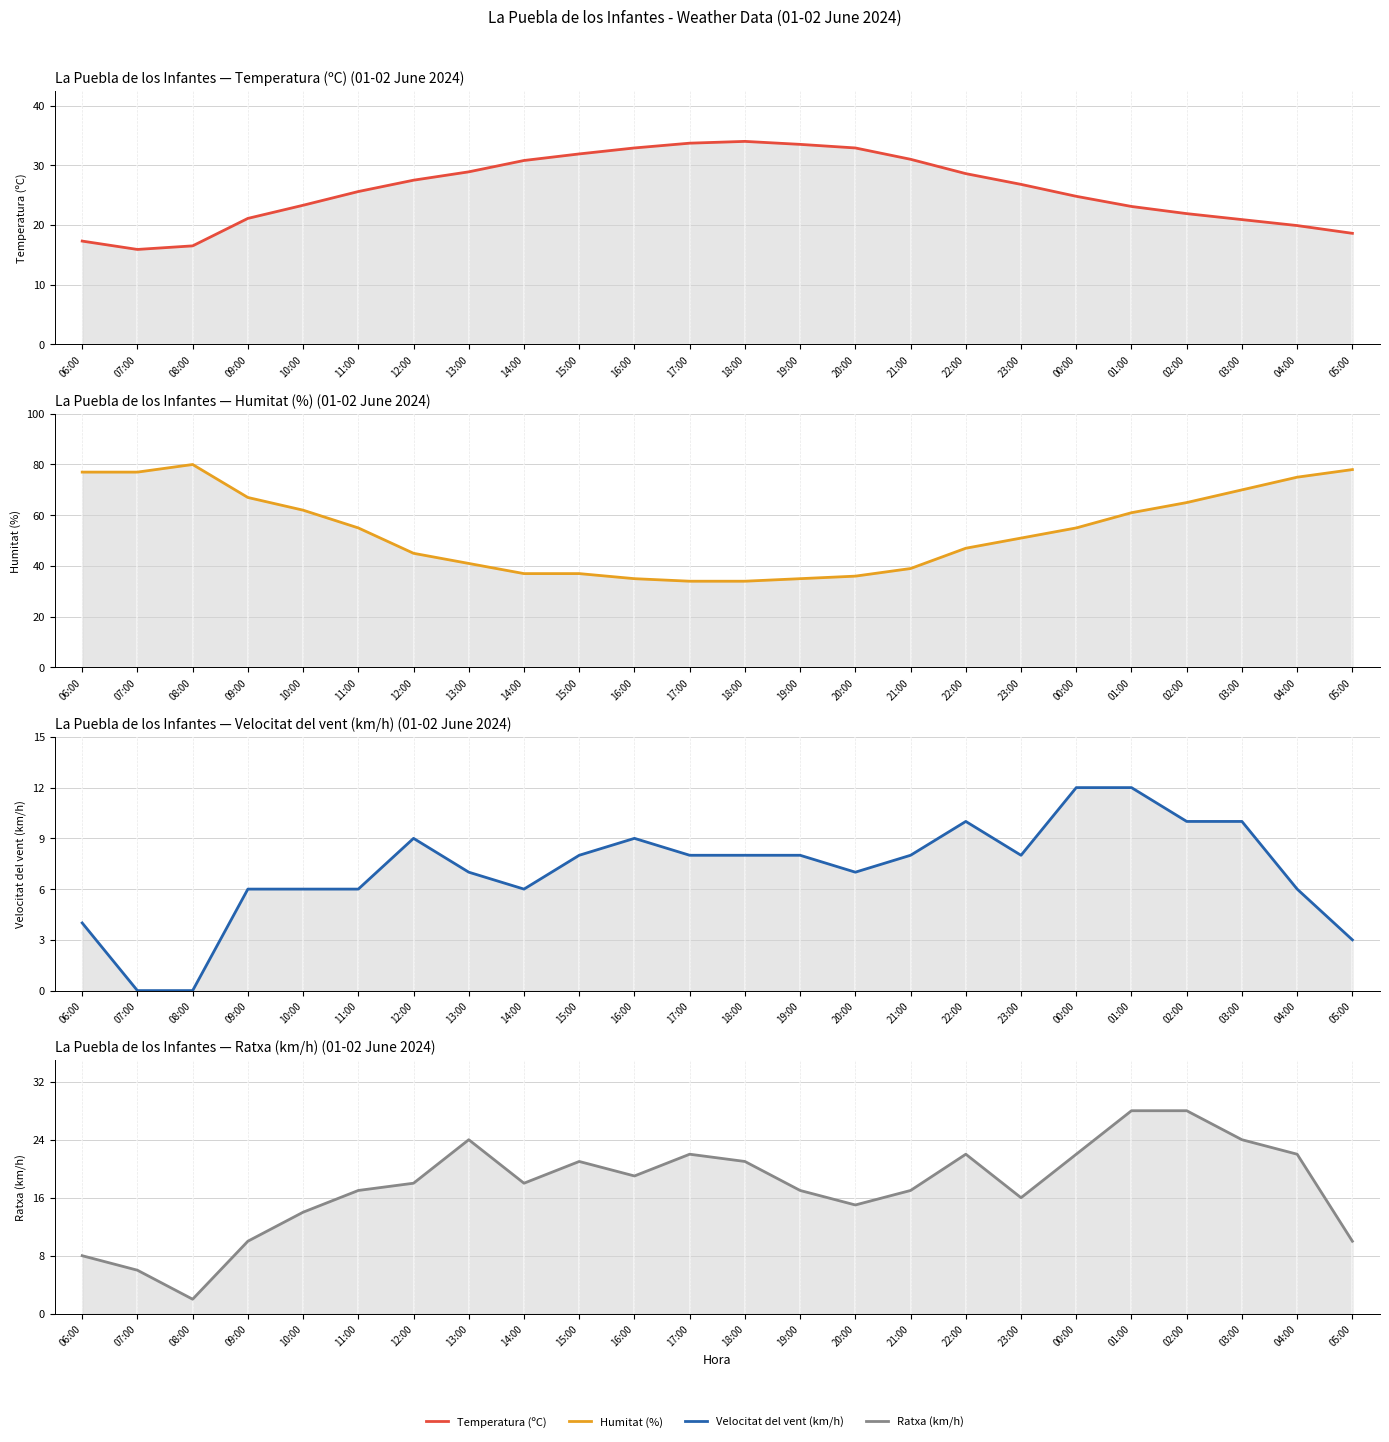

Reading left to right, list all the values displayed in this chart.

Temperatura (ºC): 17.3	15.9	16.5	21.1	23.3	25.6	27.5	28.9	30.8	31.9	32.9	33.7	34.0	33.5	32.9	31.0	28.6	26.8	24.8	23.1	21.9	20.9	19.9	18.6
Humitat (%): 77.0	77.0	80.0	67.0	62.0	55.0	45.0	41.0	37.0	37.0	35.0	34.0	34.0	35.0	36.0	39.0	47.0	51.0	55.0	61.0	65.0	70.0	75.0	78.0
Velocitat del vent (km/h): 4.0	0.0	0.0	6.0	6.0	6.0	9.0	7.0	6.0	8.0	9.0	8.0	8.0	8.0	7.0	8.0	10.0	8.0	12.0	12.0	10.0	10.0	6.0	3.0
Ratxa (km/h): 8.0	6.0	2.0	10.0	14.0	17.0	18.0	24.0	18.0	21.0	19.0	22.0	21.0	17.0	15.0	17.0	22.0	16.0	22.0	28.0	28.0	24.0	22.0	10.0